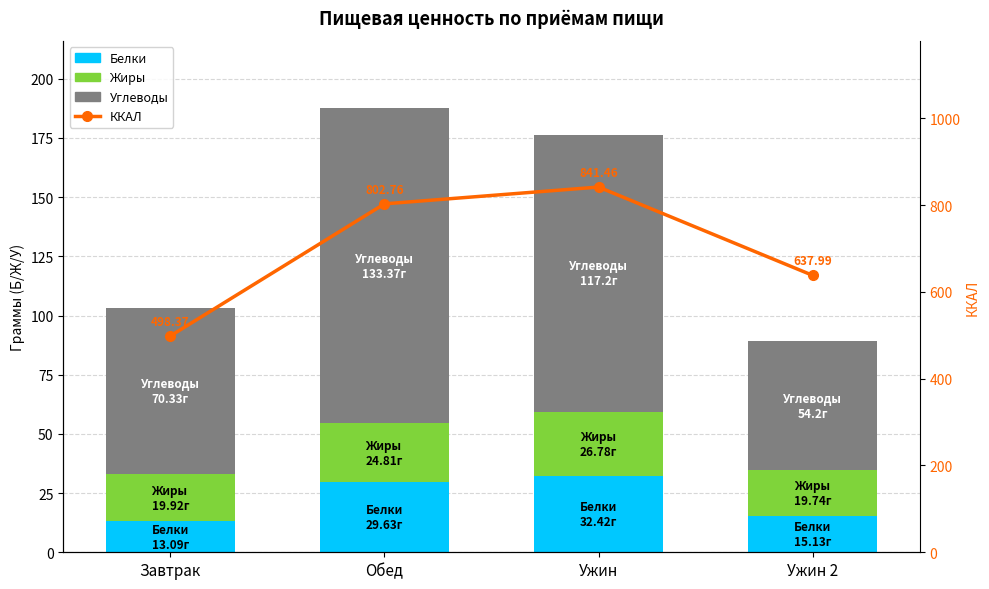

What is the maximum value for Углеводы?

133.4